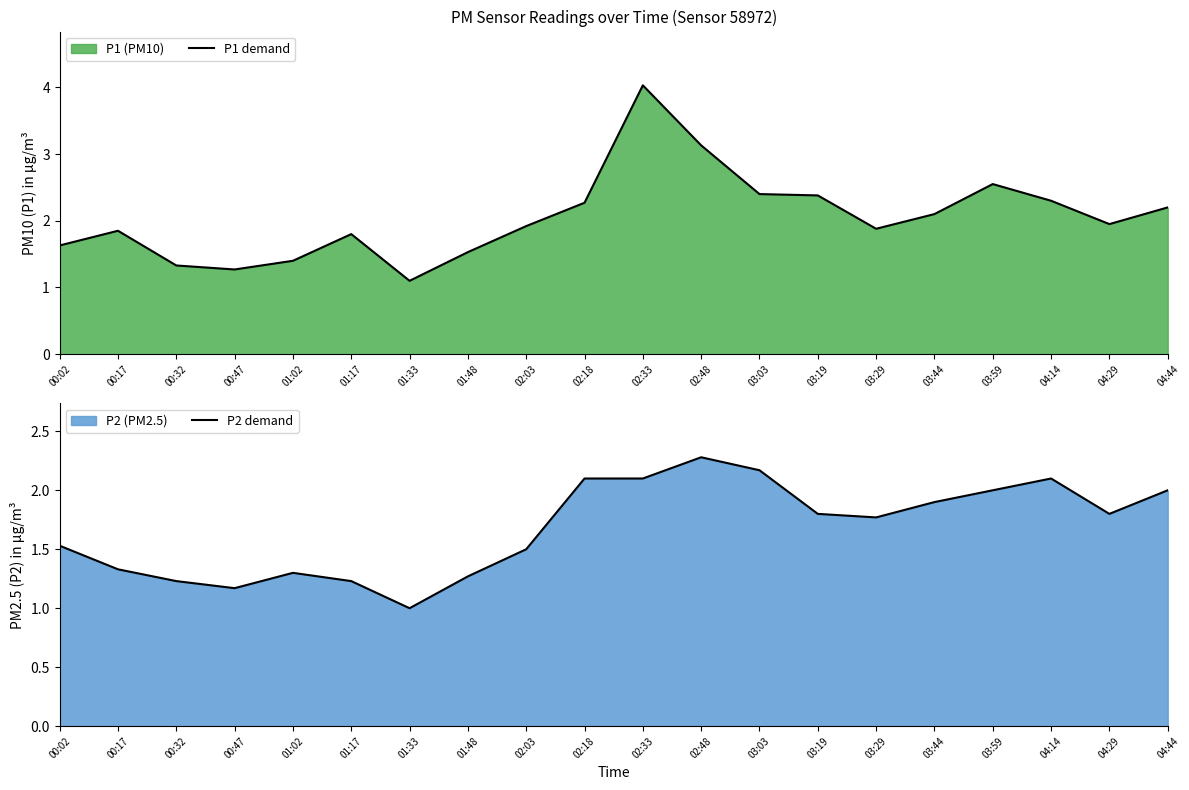

What is the average value of the P1 demand series?

2.1